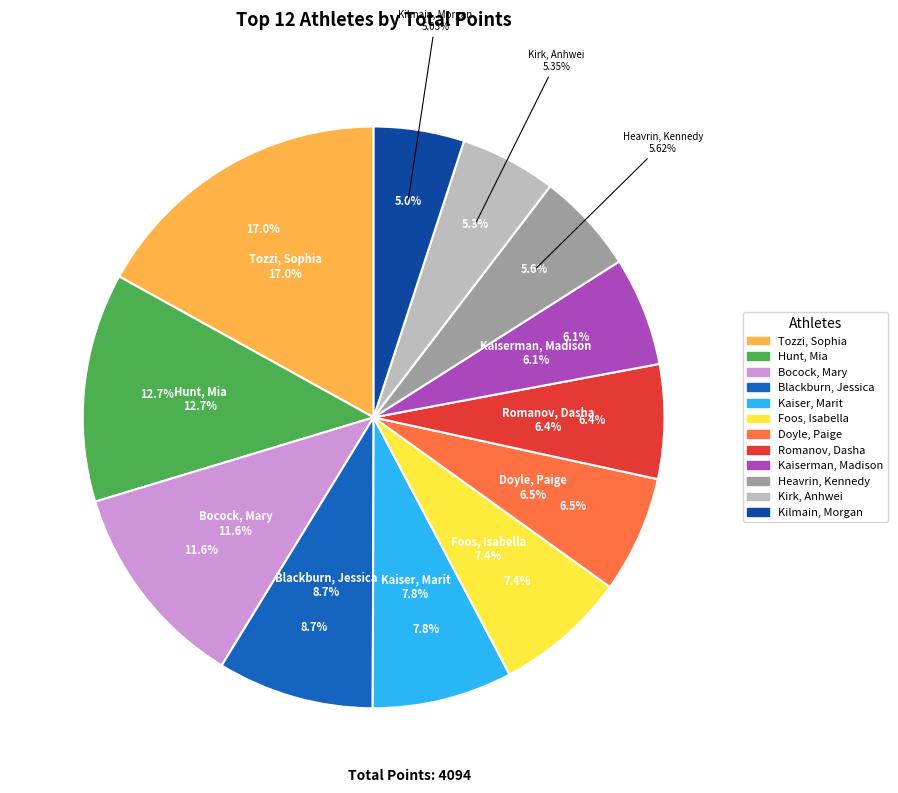

What is the smallest slice in the pie chart?

Kilmain, Morgan